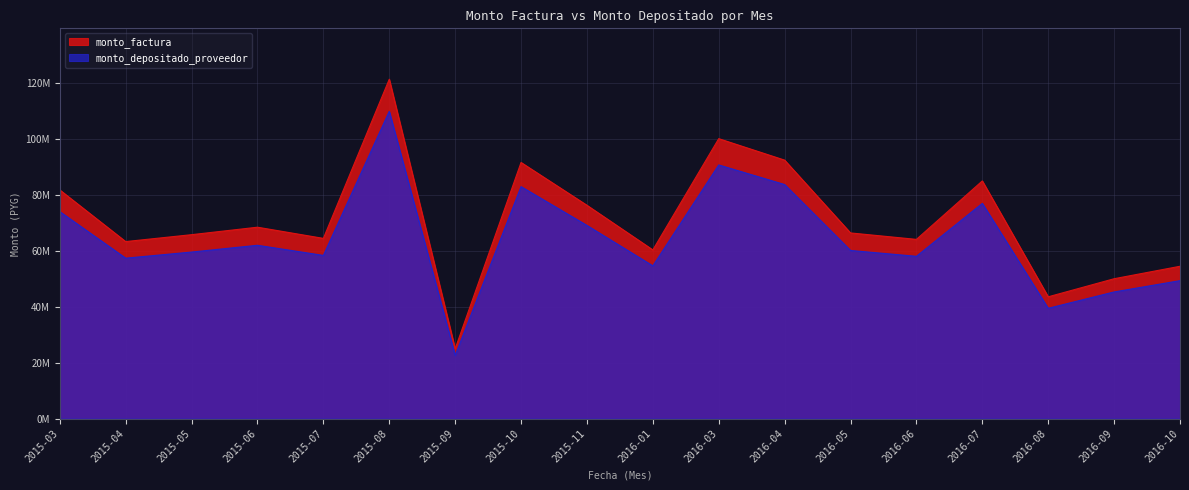

True or false: monto_factura and monto_depositado_proveedor intersect in this chart.

False